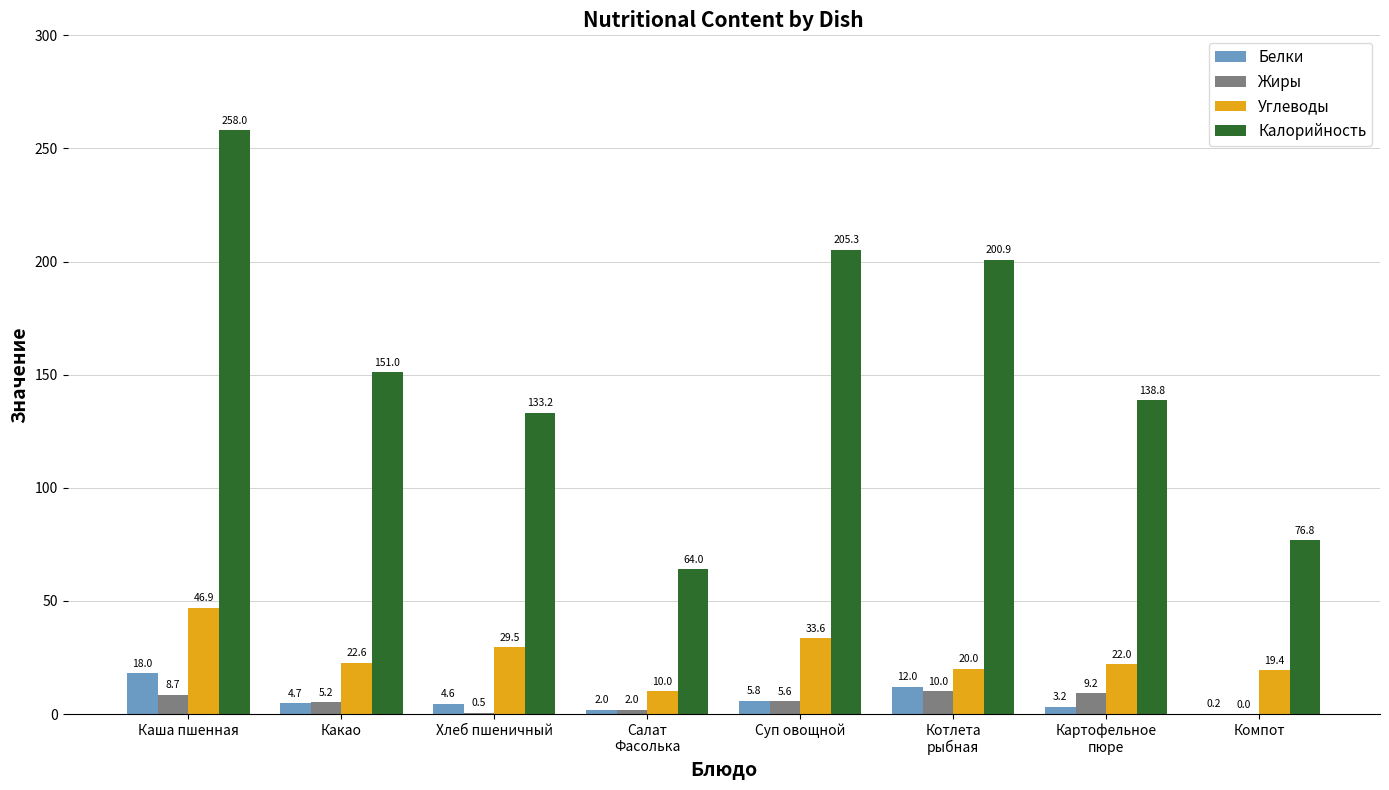

What is the total value across all series at Хлеб пшеничный?

167.8